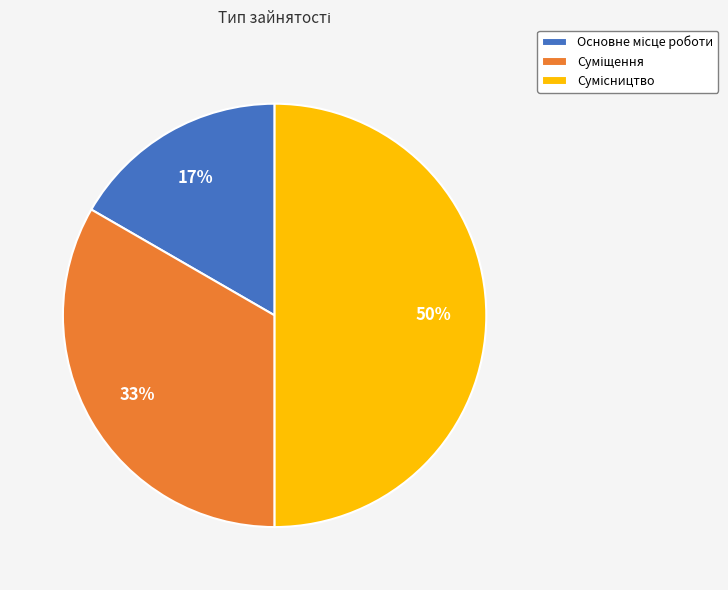

To the nearest percent, what is the difference between the largest and smallest slice percentages?

33%